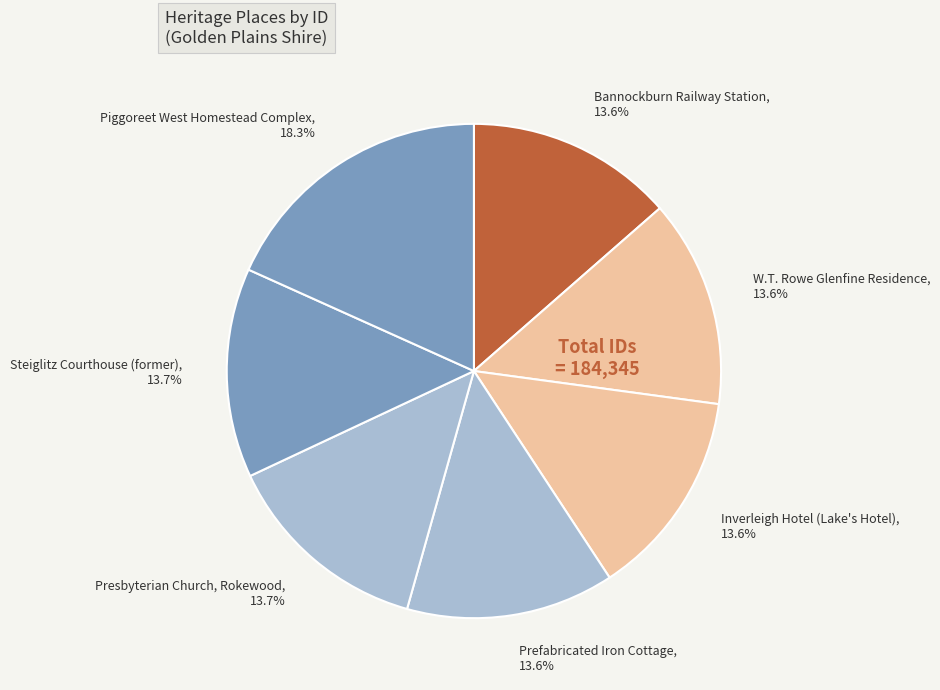

True or false: W.T. Rowe Glenfine Residence accounts for 14% of the total.

True